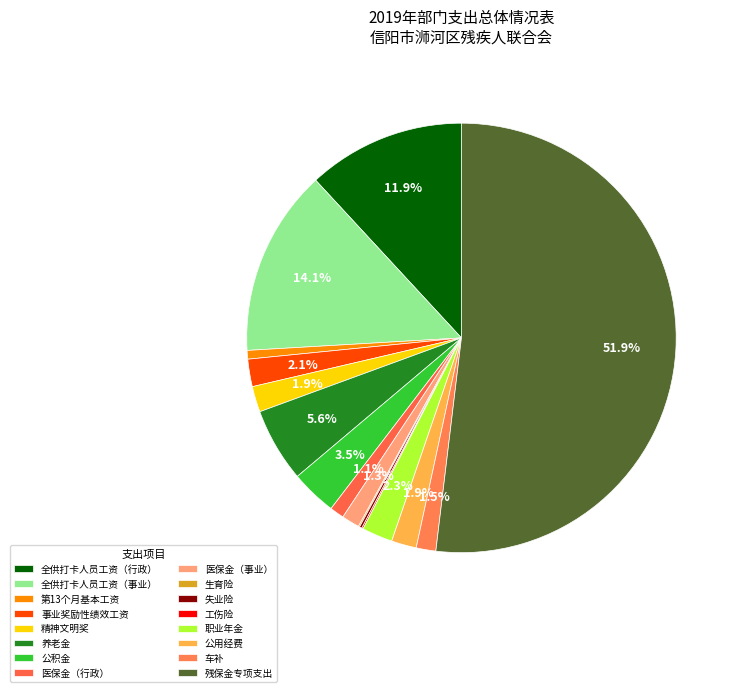

Which category has the smallest portion of the pie?

生育险